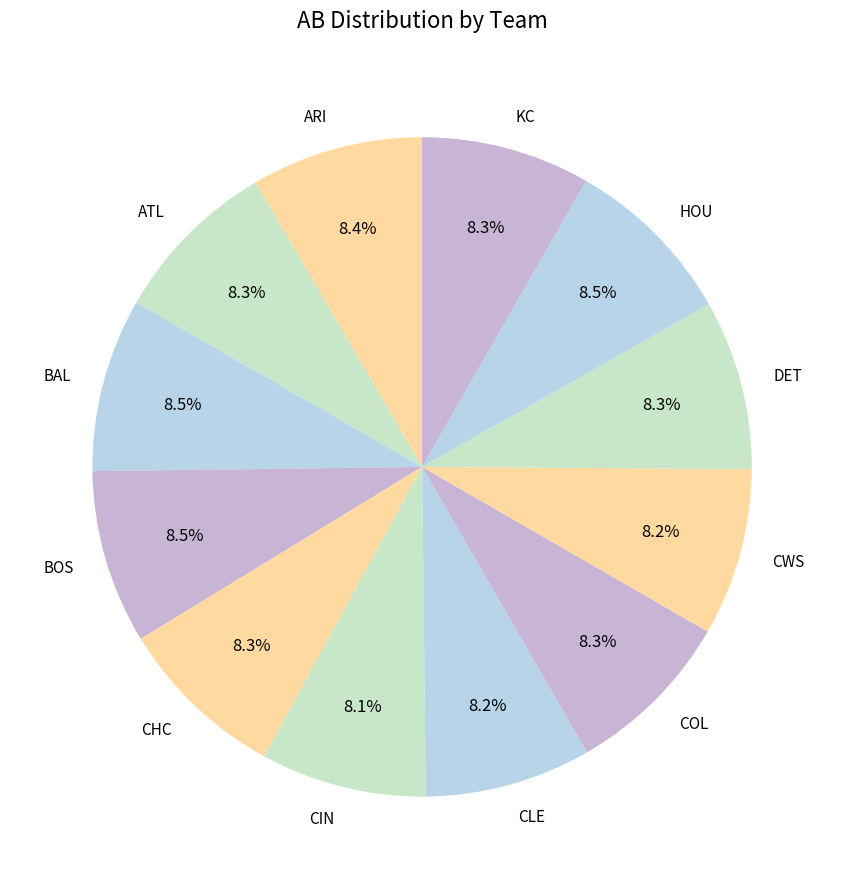

To the nearest percent, what percentage of the pie is ATL?

8%